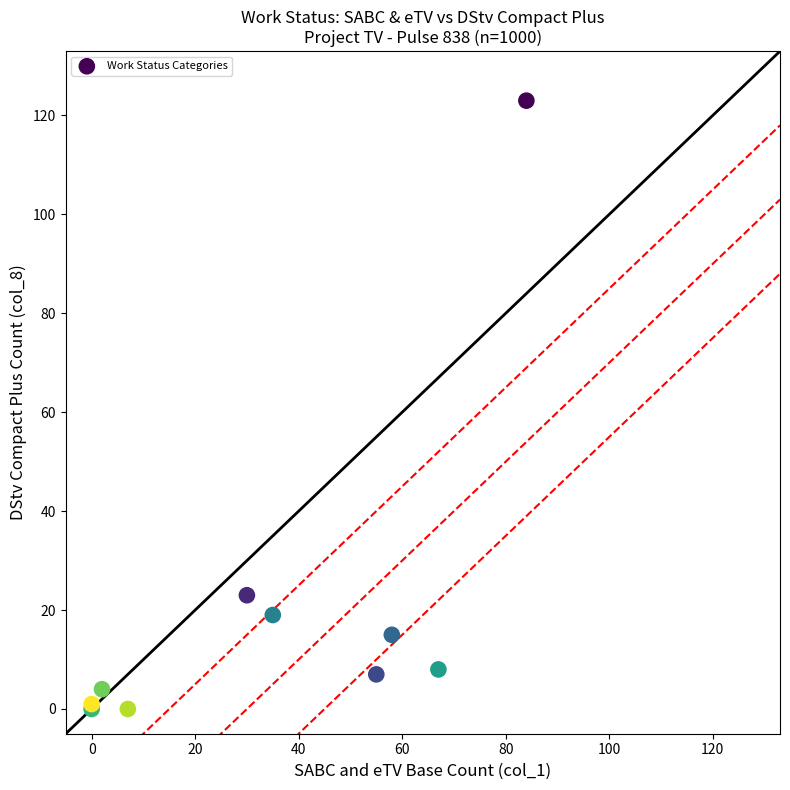

What Y value in the scatter plot is closest to 61?

23